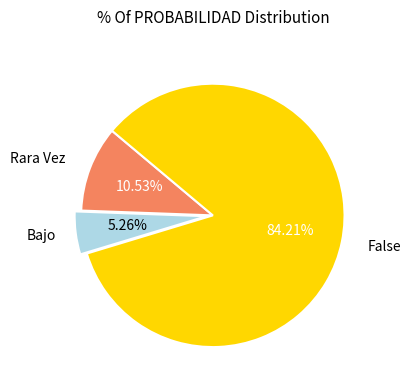

Is there a majority slice in this chart?

Yes